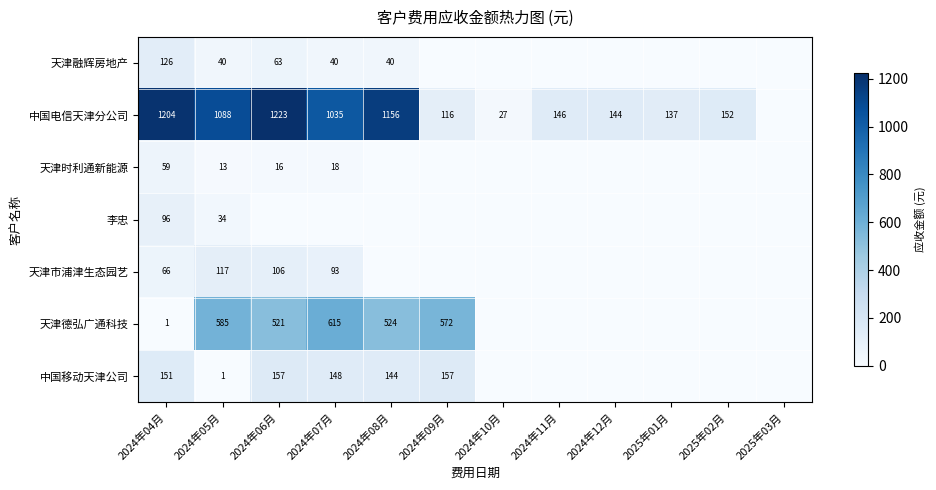

What is the difference between the 中国移动天津公司 values at 2024年07月 and 2024年09月?

9